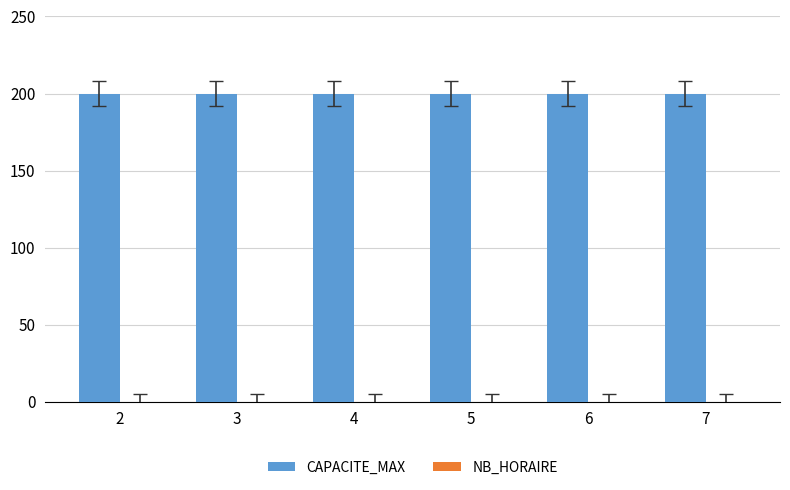

What is the value of the CAPACITE_MAX bar at the 5th from the left?

200